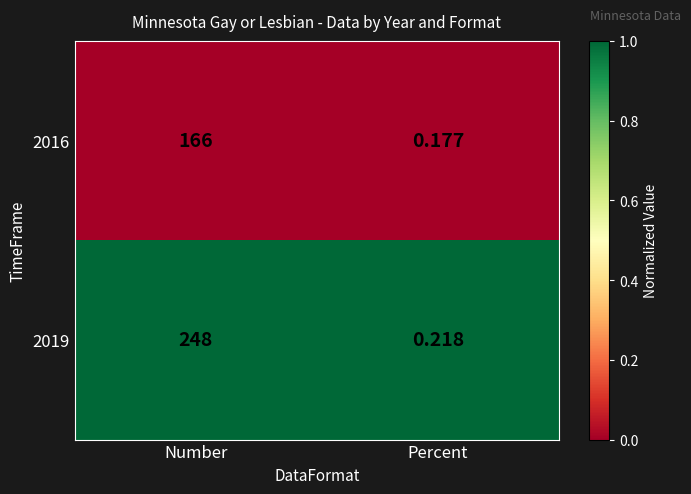

At which label does 2019 reach its minimum?

Percent